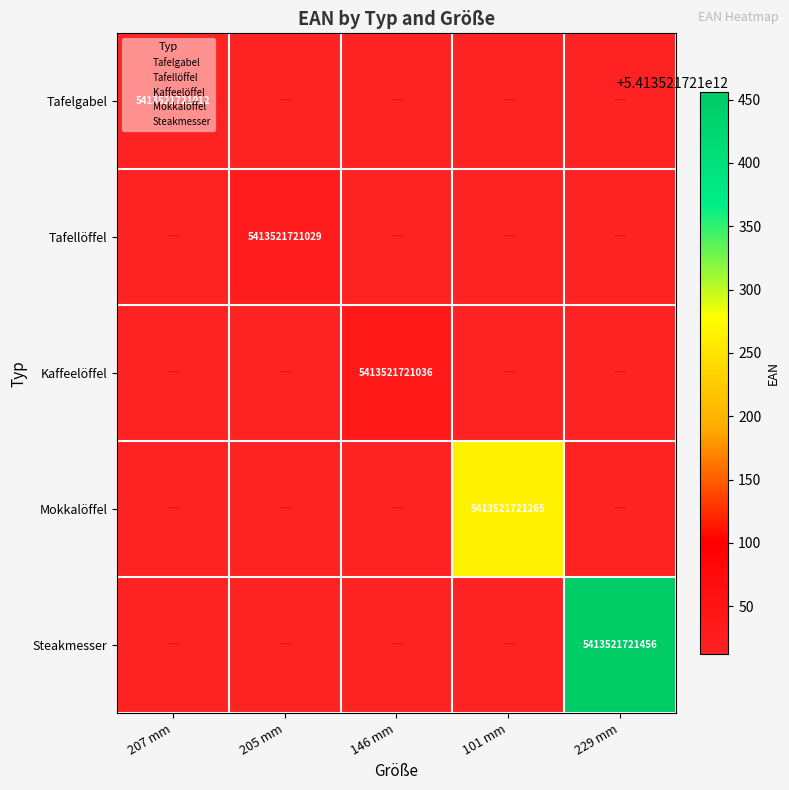

Is it true that Steakmesser equals 0 at 146 mm?

True